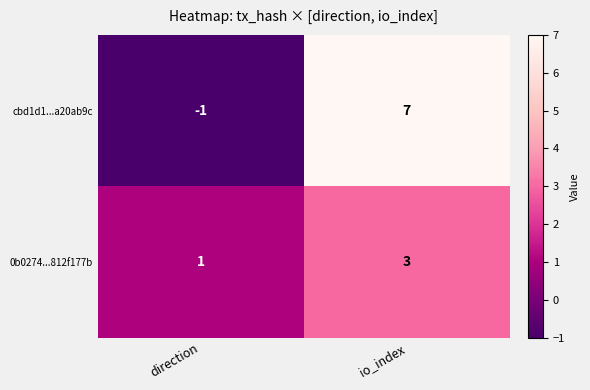

How many data points does each series have?

2